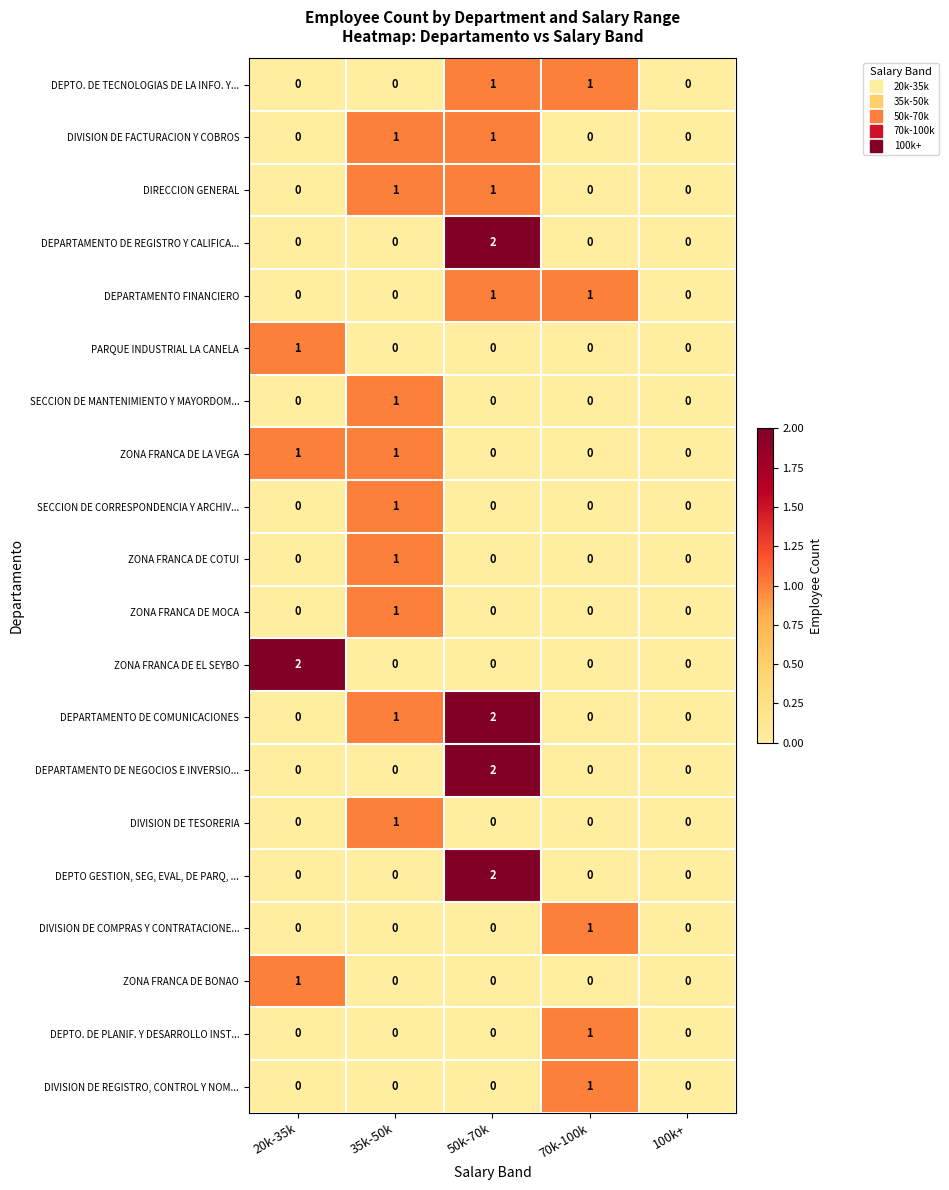

Is it true that DIVISION DE FACTURACION Y COBROS equals 0 at 70k-100k?

True